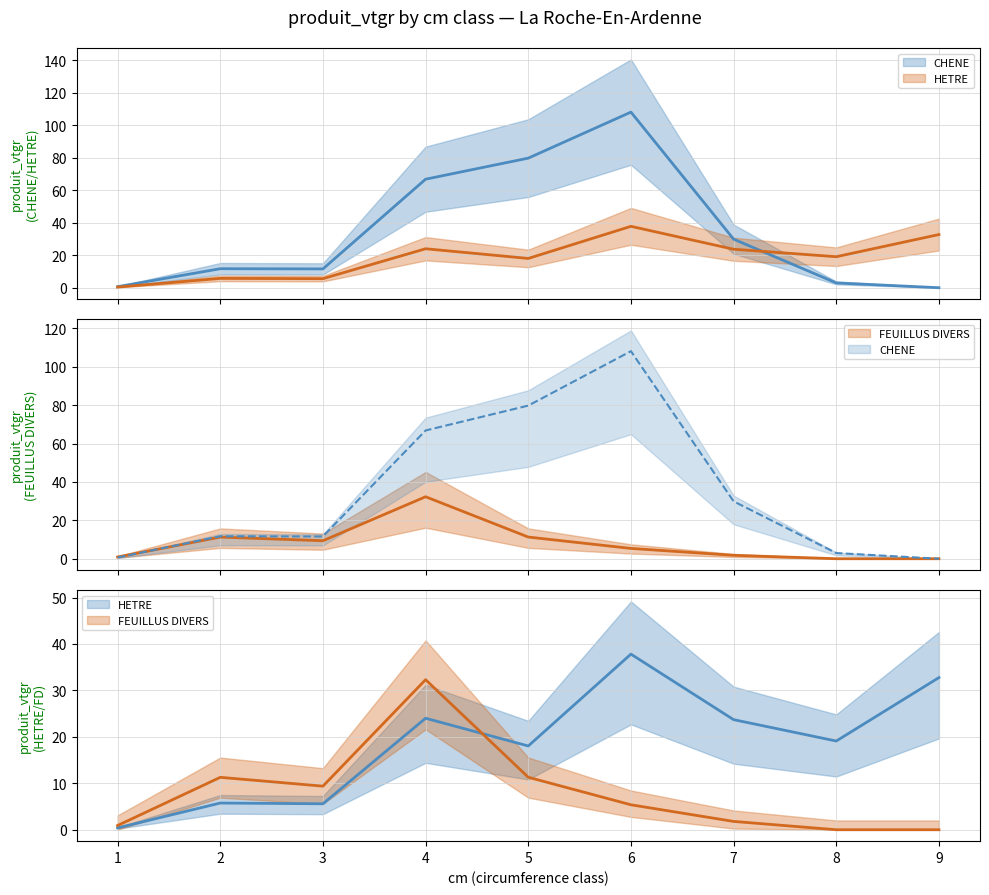

Is it true that FEUILLUS DIVERS equals 13.2 at 8?

False